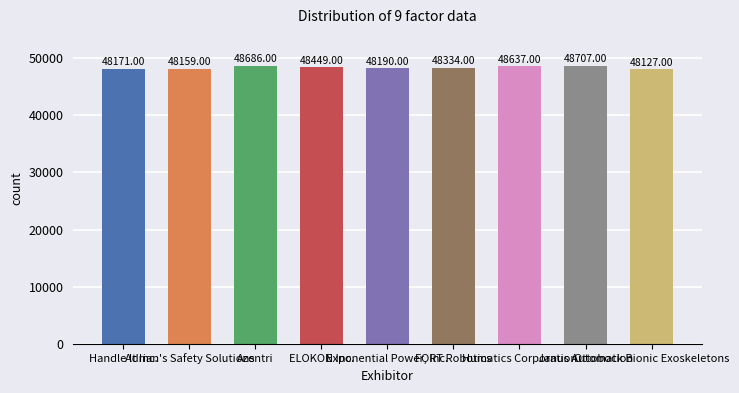

Reading right to left, what are all the values shown in this chart?

48127	48707	48637	48334	48190	48449	48686	48159	48171